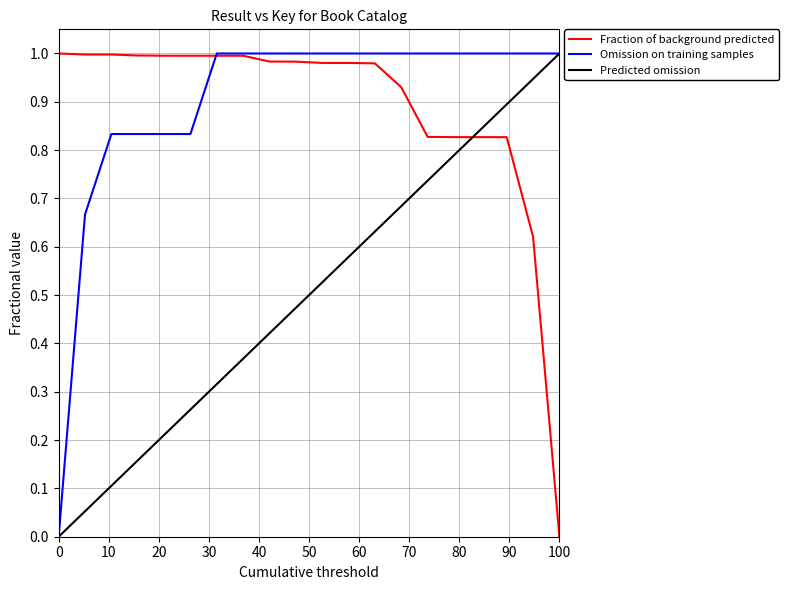

At how many categories does at least one series exceed 0?

20